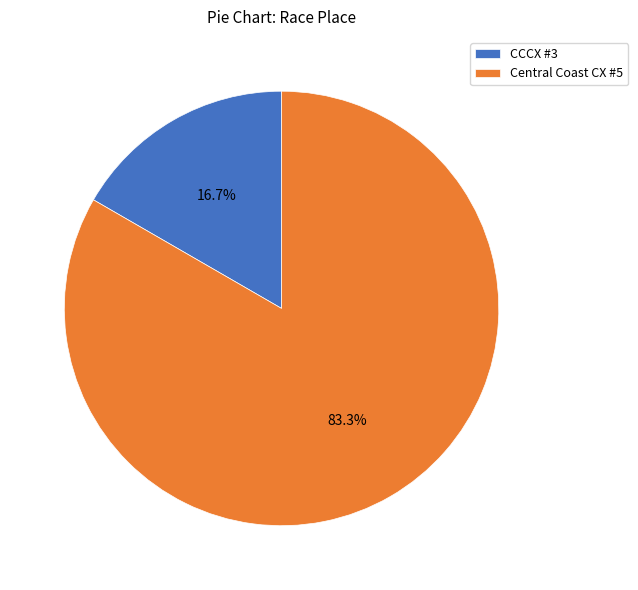

Does CCCX #3 represent more than half of the total?

No